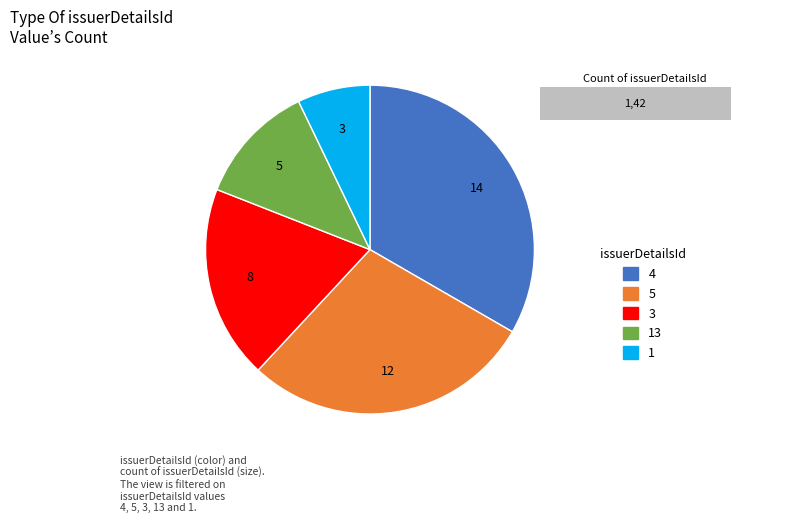

What is the ratio of the value at 3 to the value at 5?

0.7